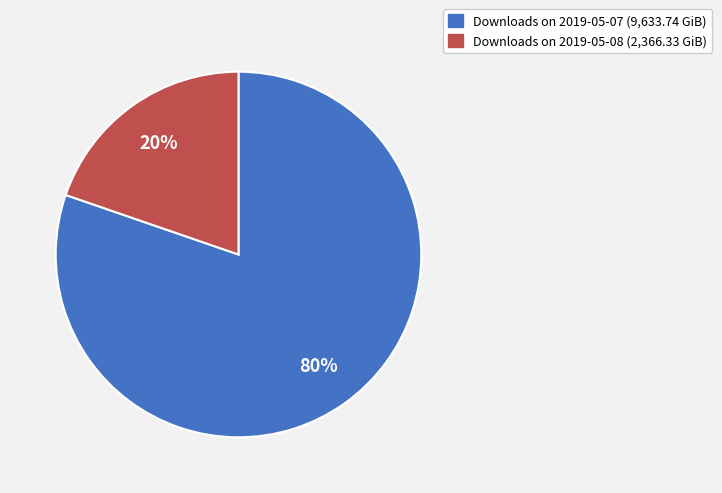

To the nearest percent, what is the average slice percentage?

50%